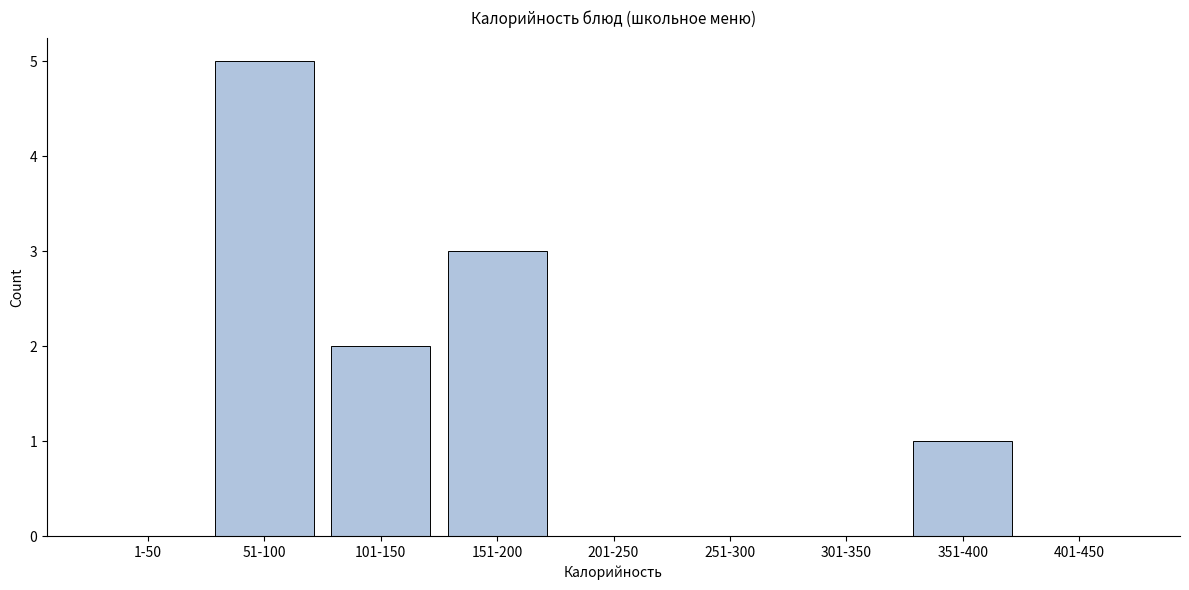

Reading left to right, what are all the values shown in this chart?

1-50=0	51-100=5	101-150=2	151-200=3	201-250=0	251-300=0	301-350=0	351-400=1	401-450=0